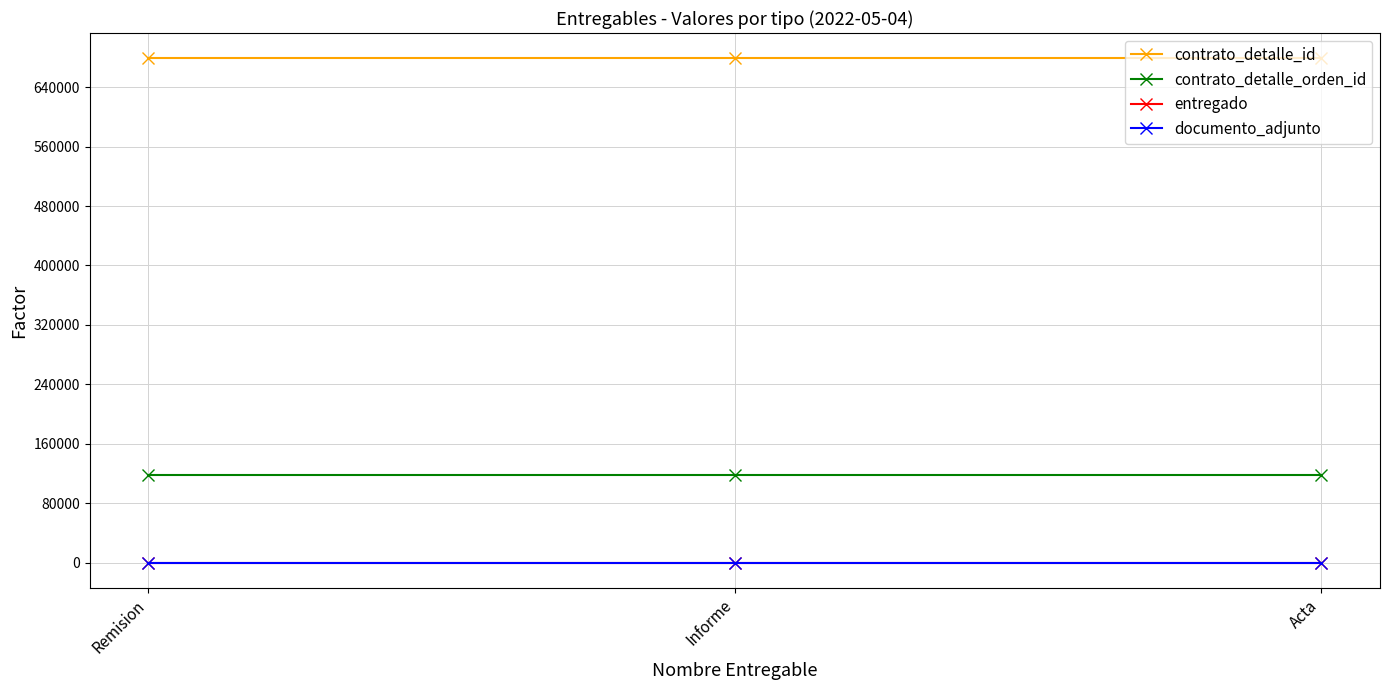

What is the label of the 2nd point from the left?

Informe